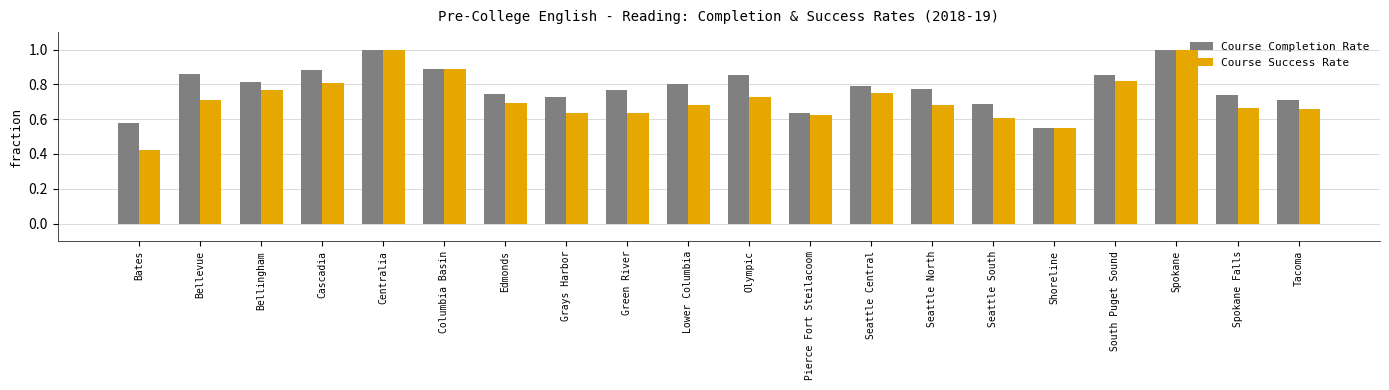

How many categories are shown in the chart?

20